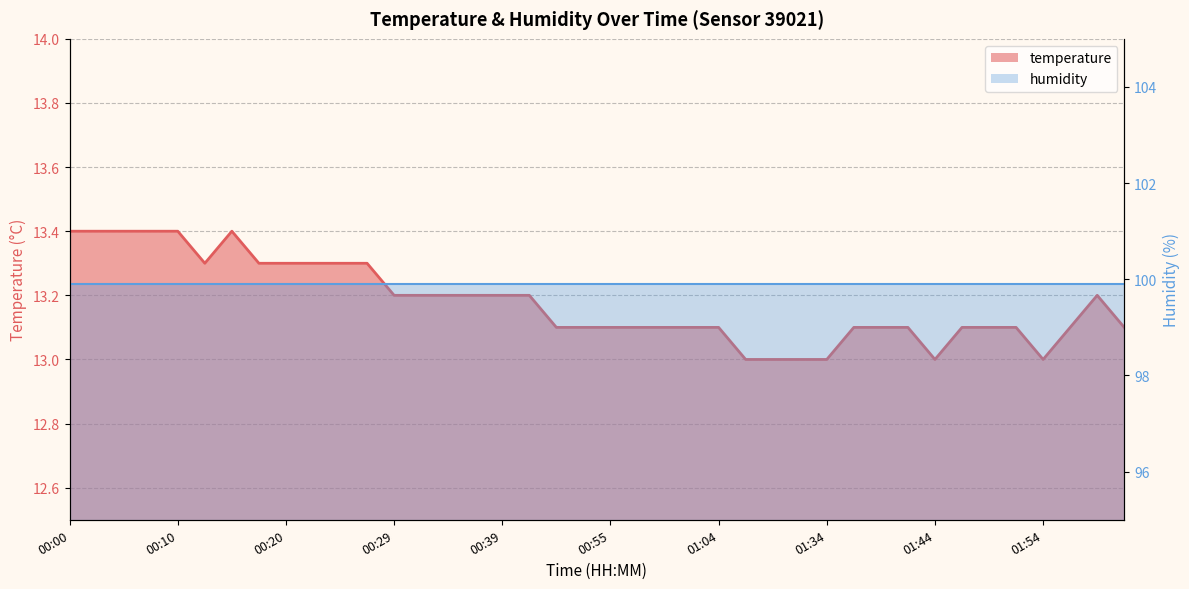

Does the chart have visible grid lines?

Yes